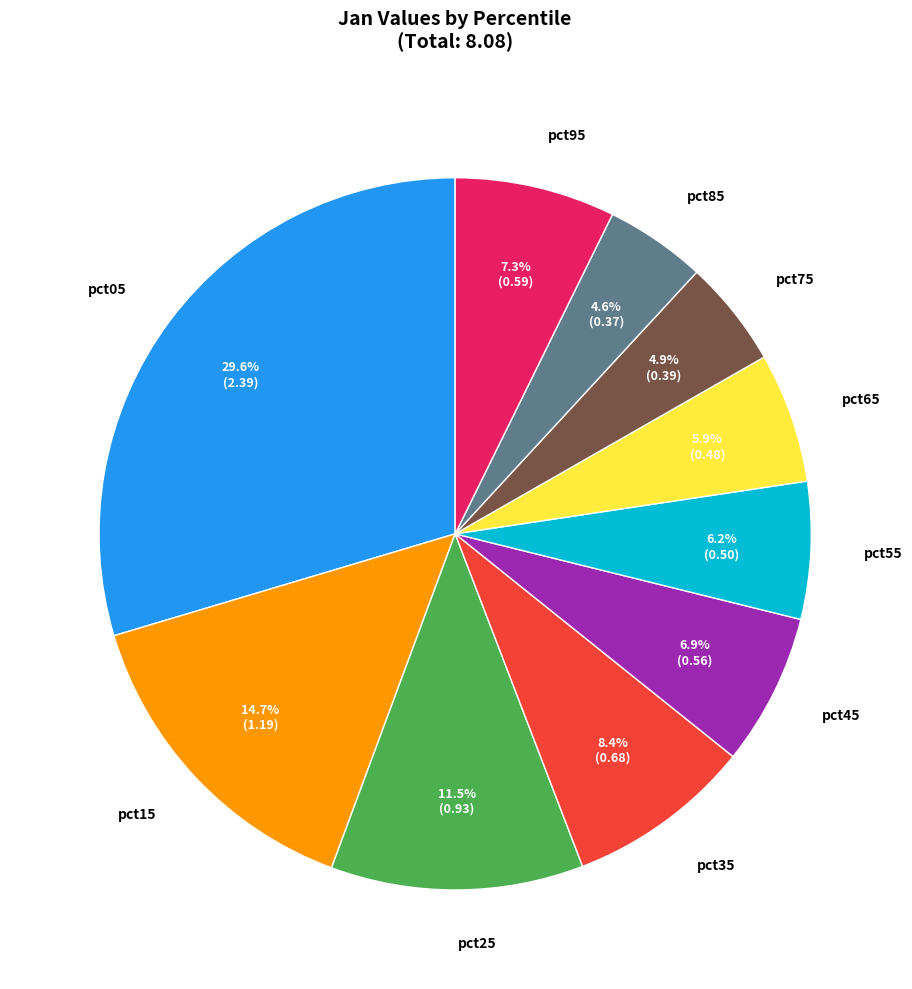

To the nearest percent, what portion does pct85 represent?

5%